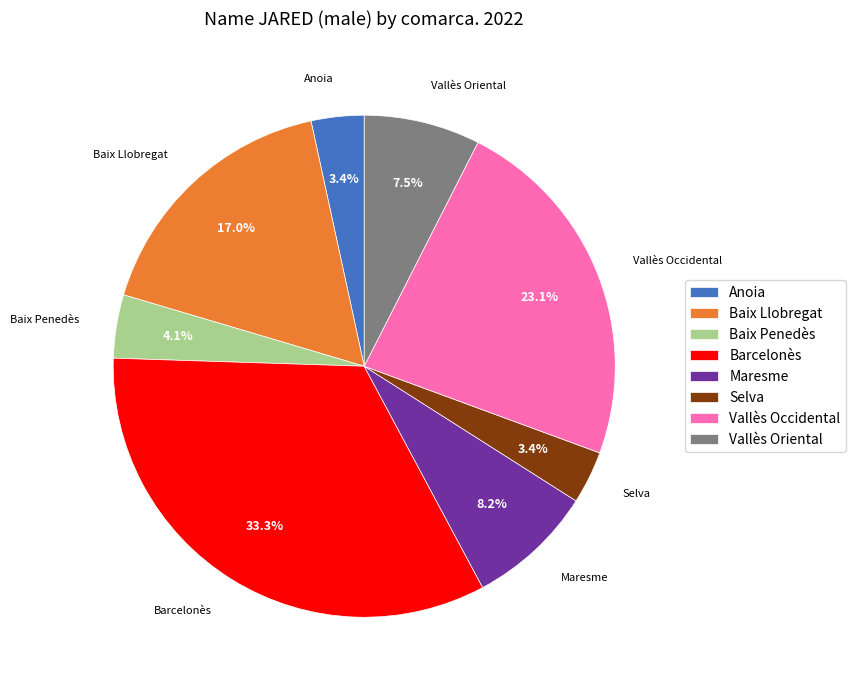

Do Selva and Vallès Oriental together represent more than half of the pie?

No